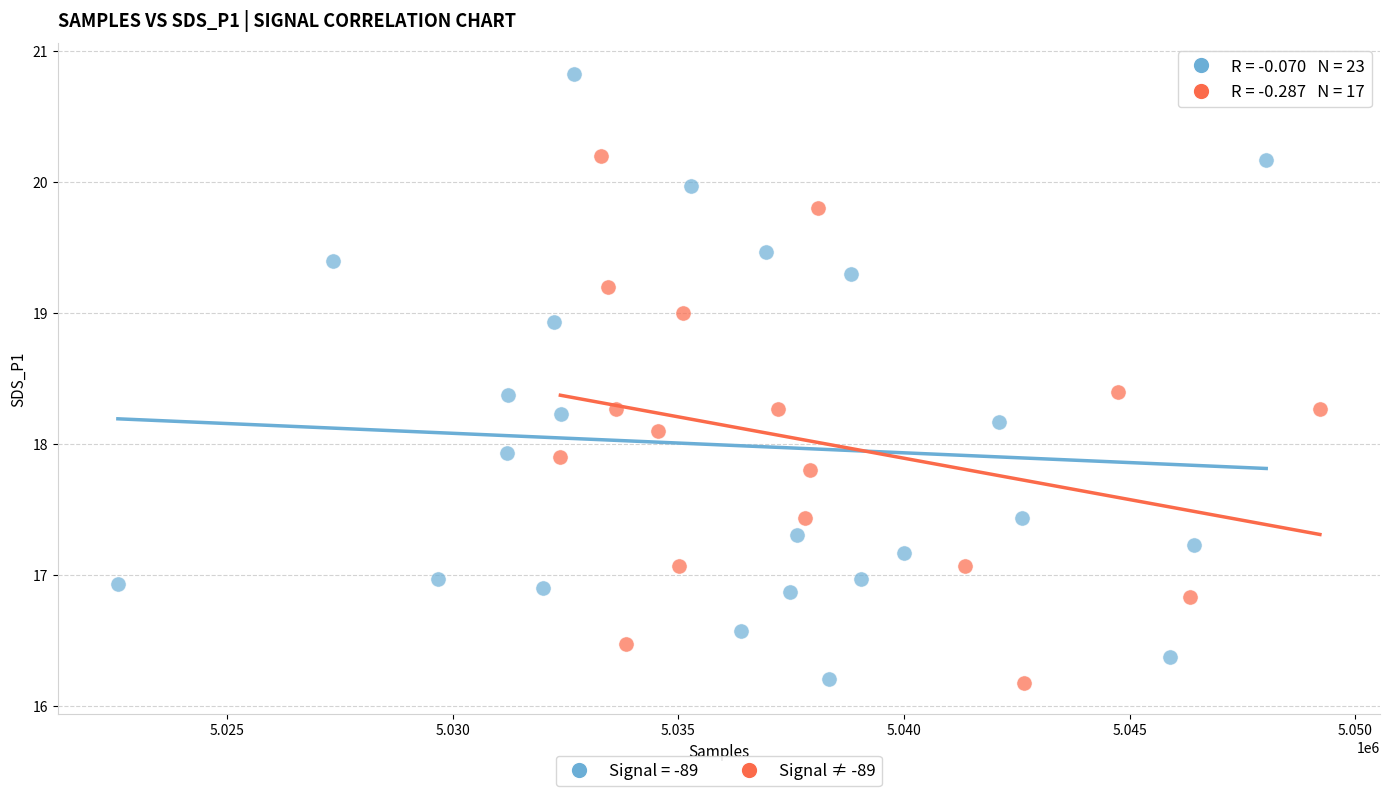

Which series has the widest spread of Y values?

Signal = -89